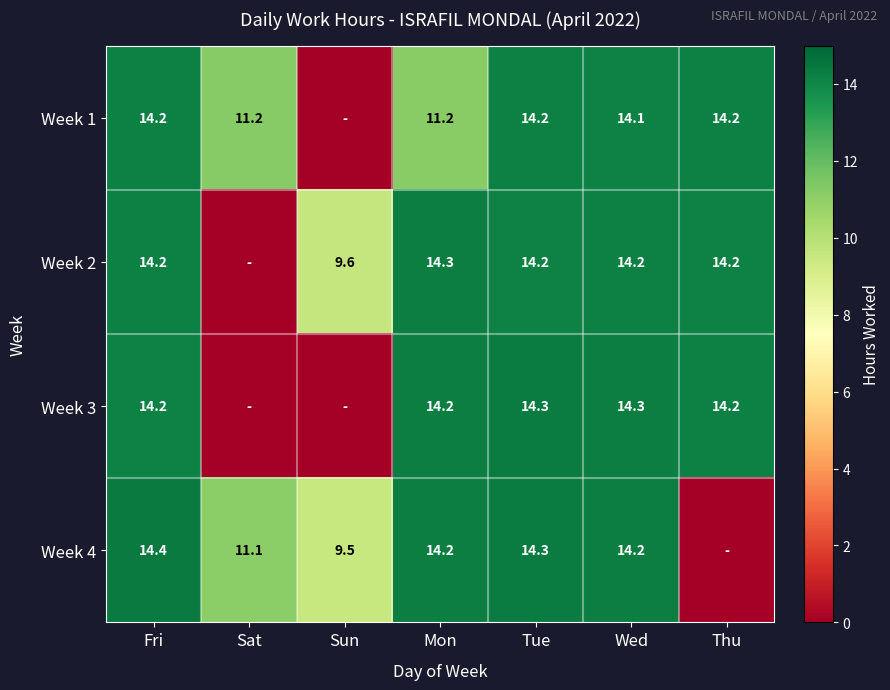

Which series changed the most between Fri and Wed?

Week 4